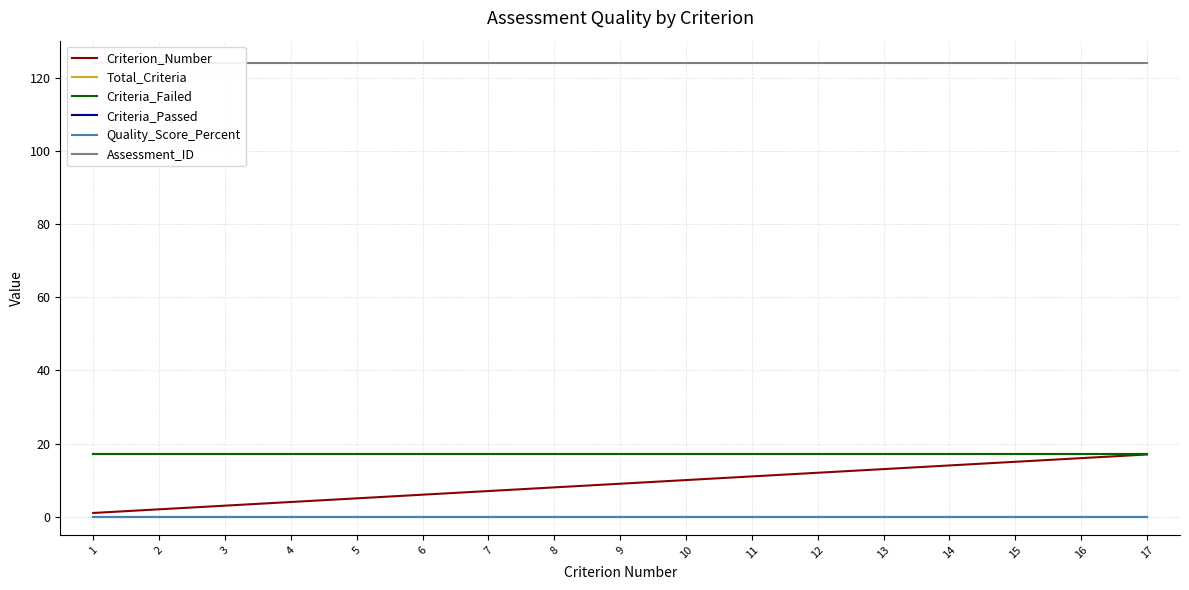

Does the chart display data point markers on the line(s)?

No